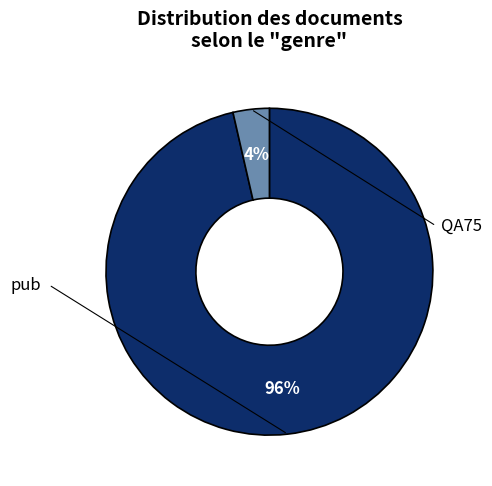

Rank the categories by value from highest to lowest.

pub, QA75